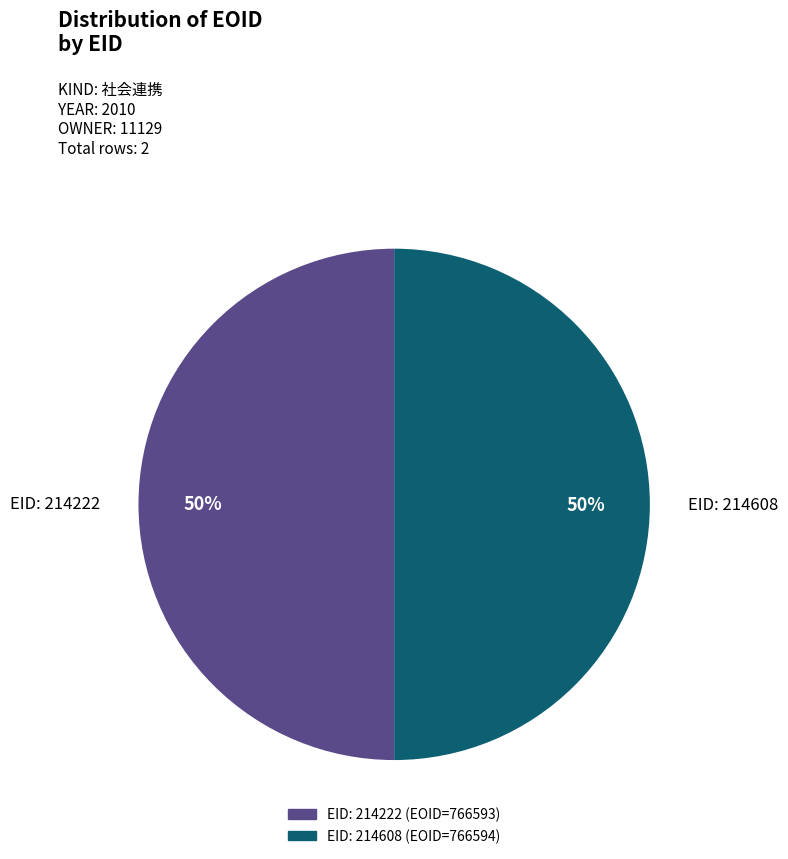

To the nearest percent, what is the average slice percentage?

50%